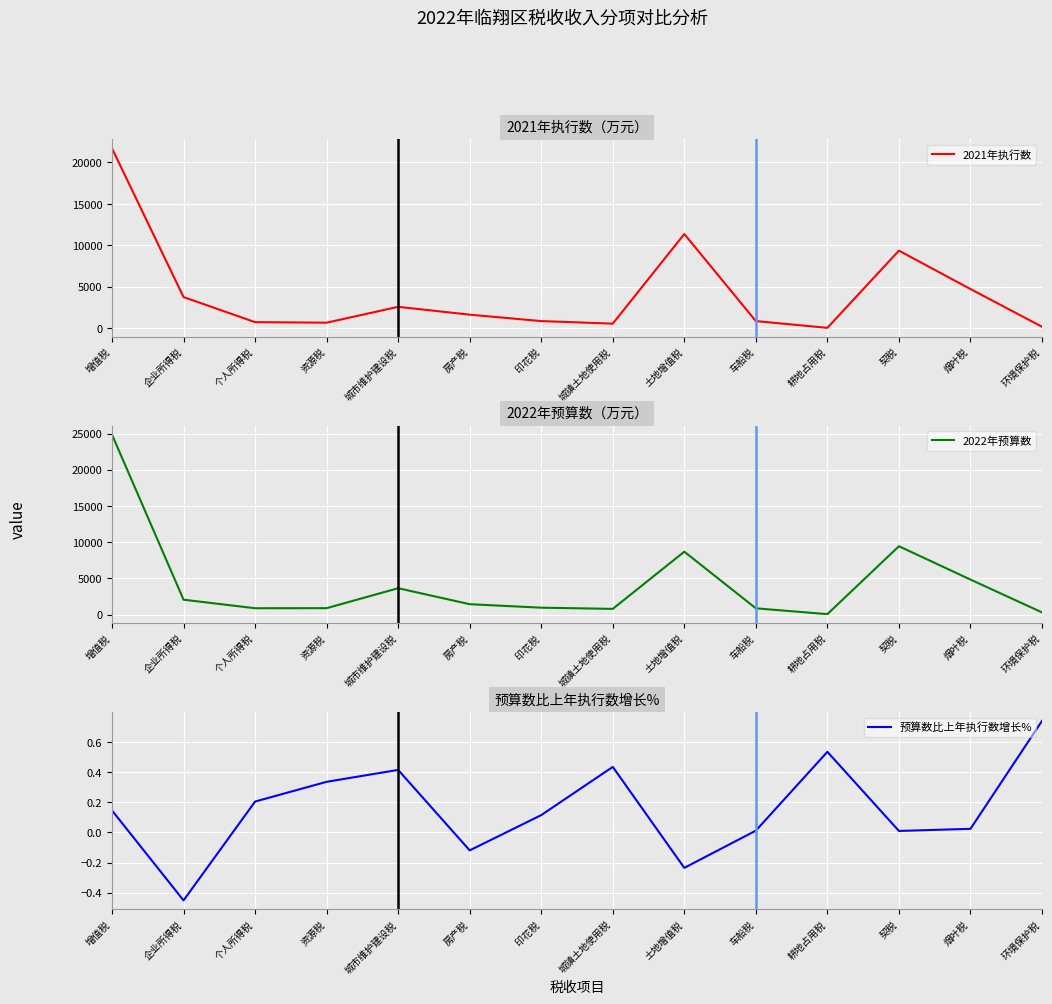

Reading left to right, list all the values displayed in this chart.

2021年执行数: 21701.0	3756.0	732.0	666.0	2579.0	1634.0	859.0	552.0	11366.0	860.0	43.0	9359.0	4727.0	177.0
2022年预算数: 24870.0	2061.0	882.0	890.0	3648.0	1440.0	958.0	792.0	8697.0	870.0	66.0	9450.0	4842.0	308.0
预算数比上年执行数增长%: 0.1	-0.5	0.2	0.3	0.4	-0.1	0.1	0.4	-0.2	0.0	0.5	0.0	0.0	0.7